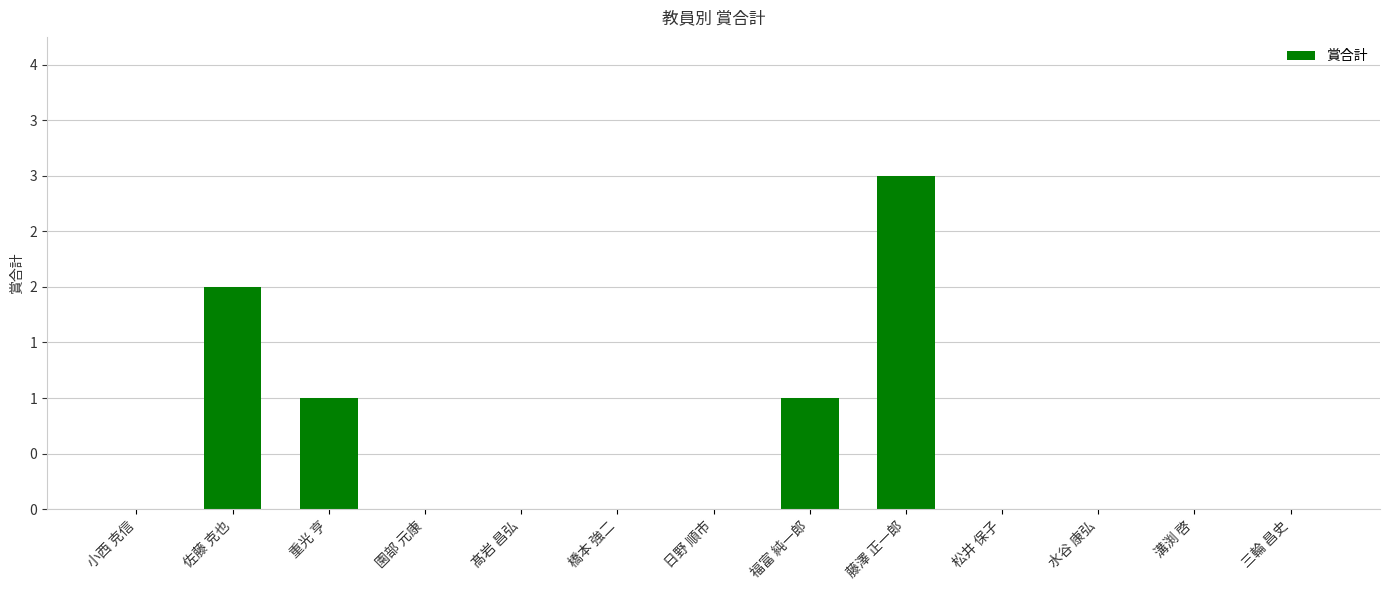

Which label corresponds to the largest value in the chart?

藤澤 正一郎